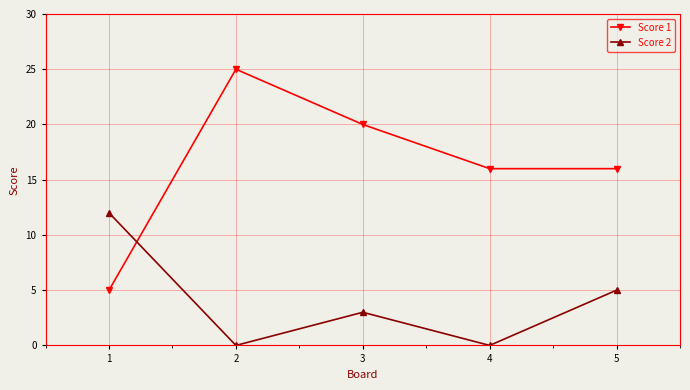

Reading left to right, extract all data points from this chart.

Score 1: 5	25	20	16	16
Score 2: 12	0	3	0	5